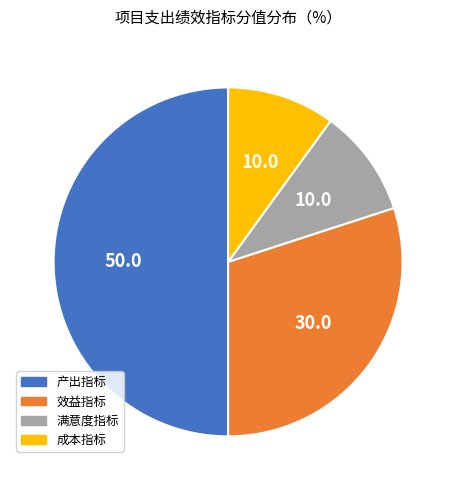

What is the ratio of the value at 成本指标 to the value at 效益指标?

0.3